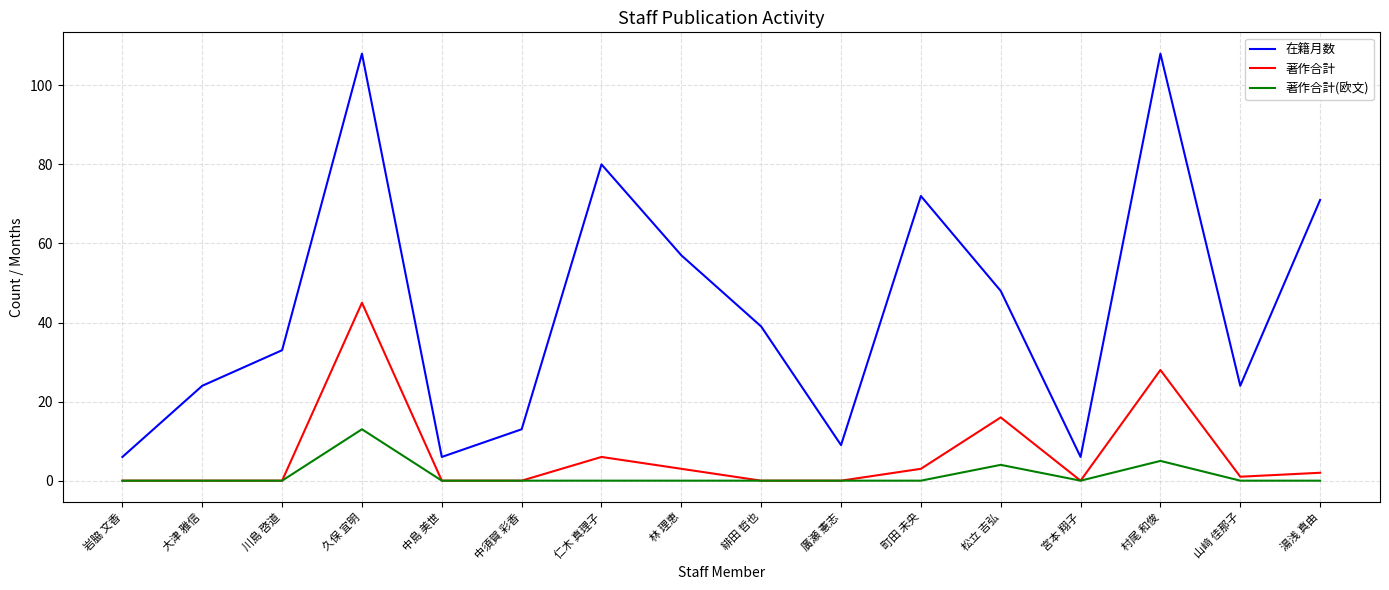

What is the total value across all series at 山﨑 佳那子?

25